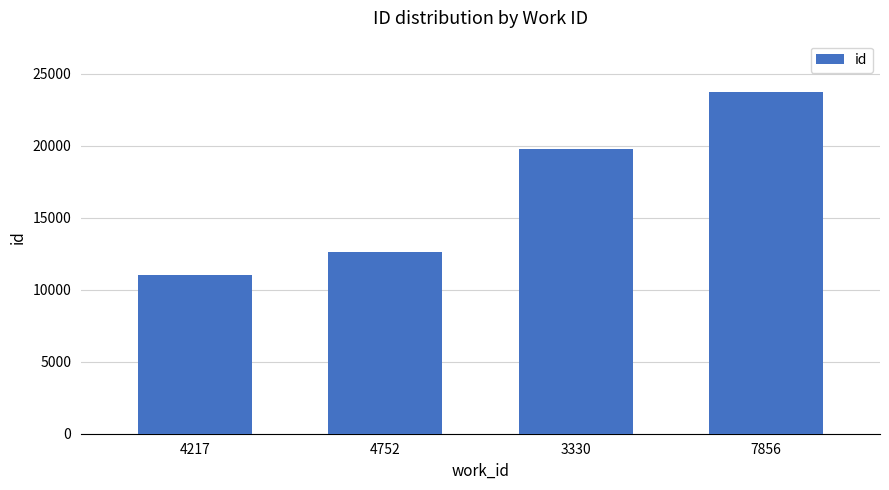

What is the difference between the second highest and second lowest values?

7155